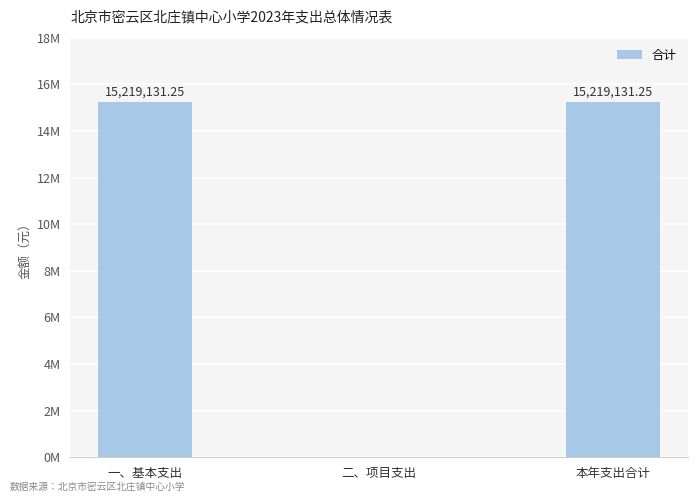

What is the difference between the values at 二、项目支出 and 本年支出合计?

15219131.2